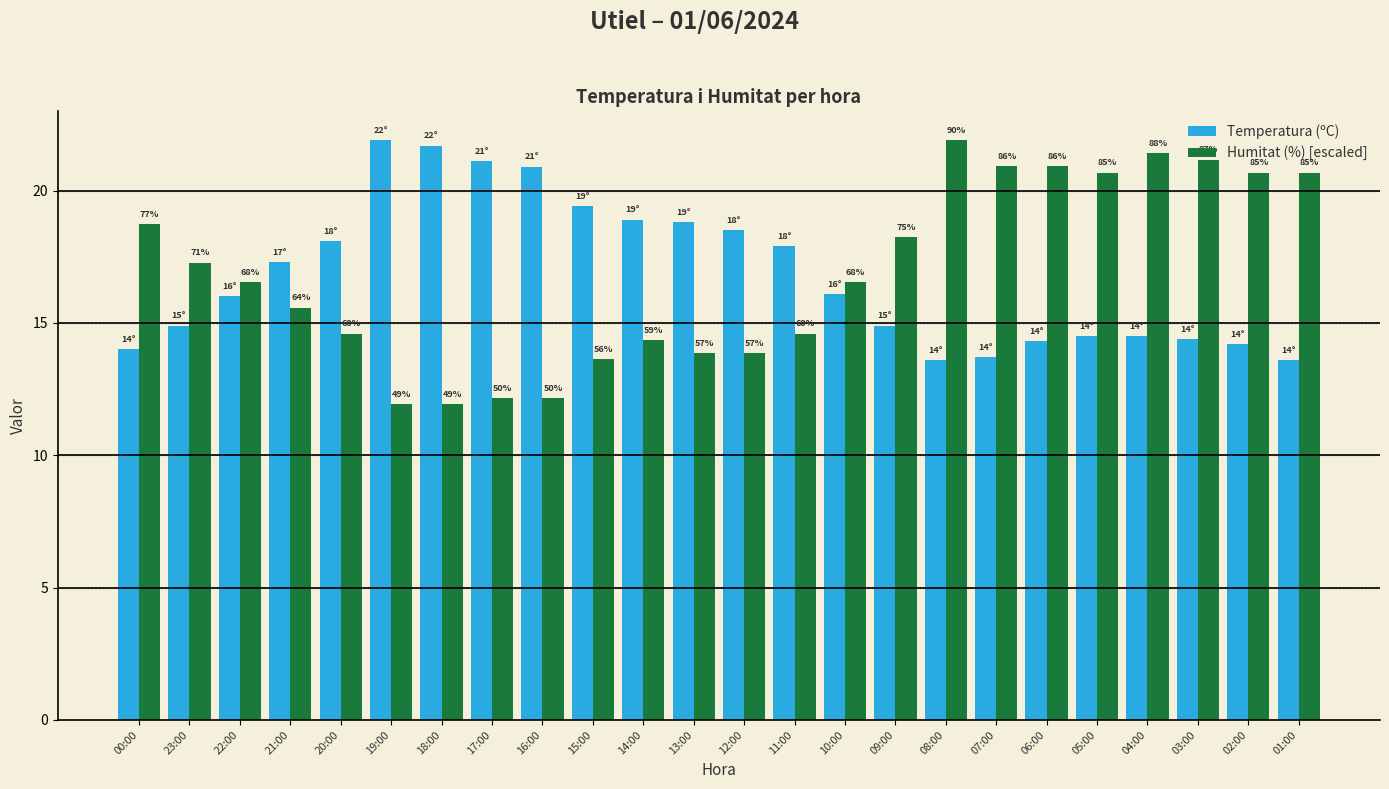

Between 09:00 and 08:00, which is larger?

09:00